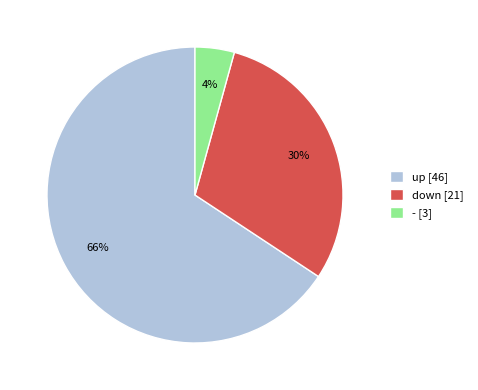

Do down [21] and up [46] together represent more than half of the pie?

Yes